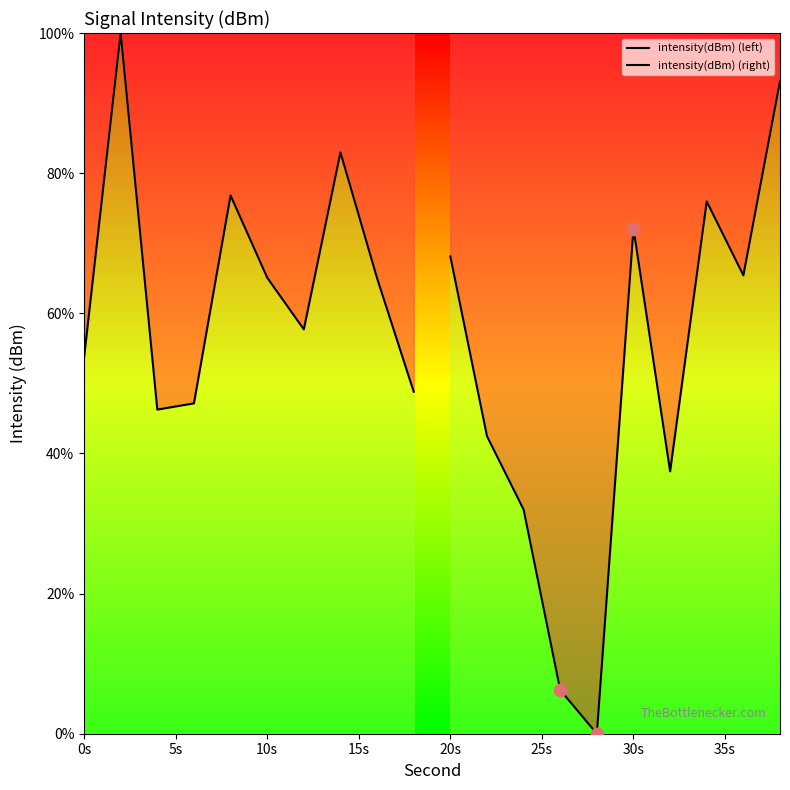

Which series contains the highest Y value?

intensity(dBm) (left)